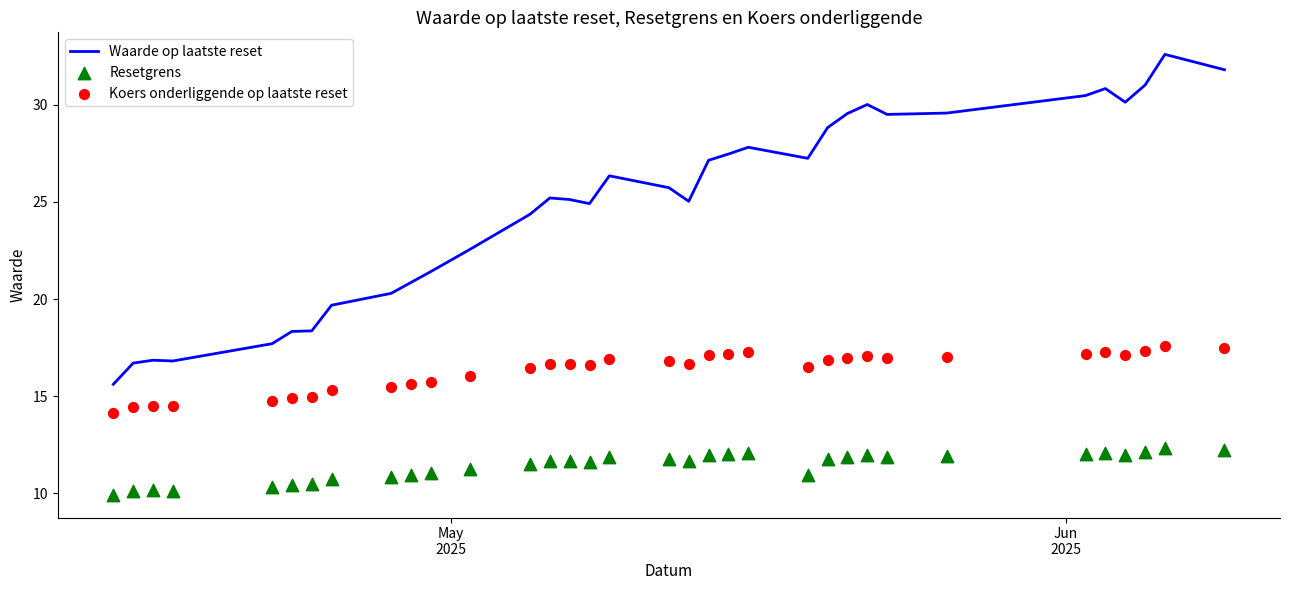

Which series contains the highest Y value?

Waarde op laatste reset